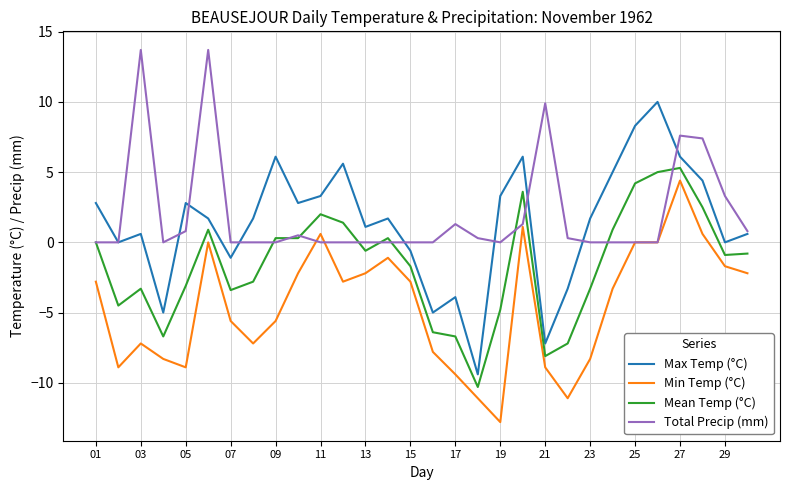

Which series has the largest range (max minus min)?

Max Temp (°C)